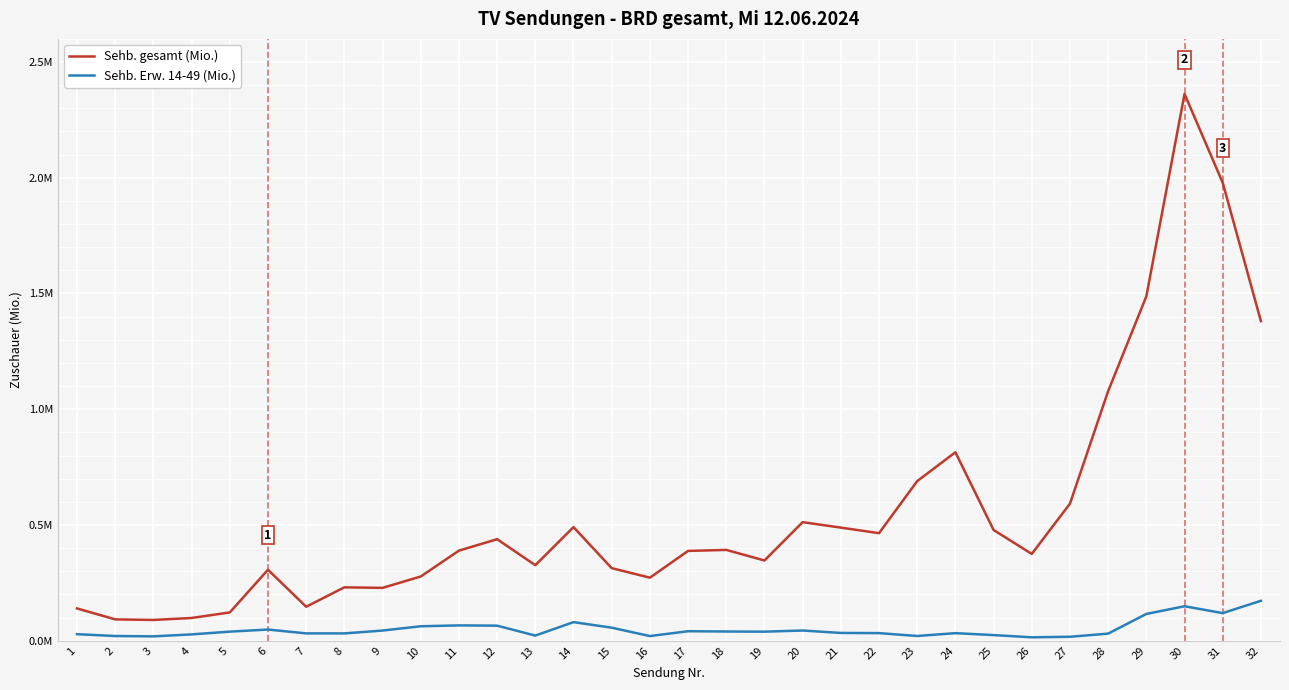

True or false: Sehb. Erw. 14-49 (Mio.) and Sehb. gesamt (Mio.) intersect in this chart.

False